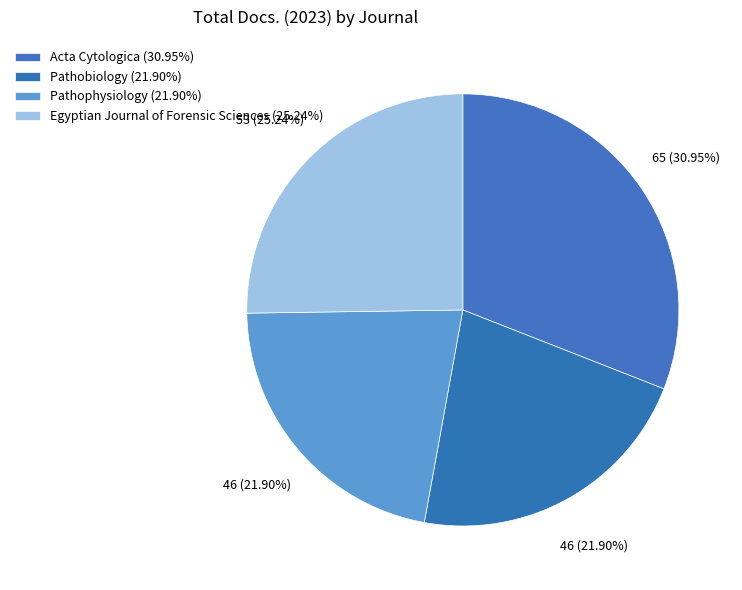

What is the smallest slice in the pie chart?

Pathobiology